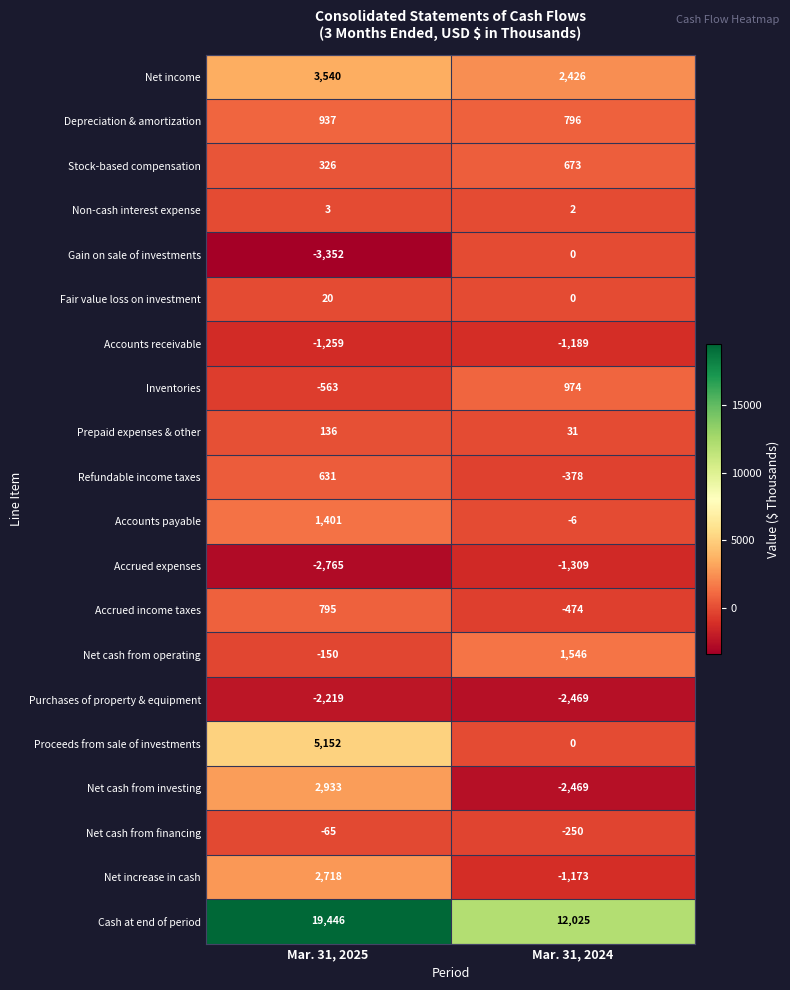

How many data points in Inventories are less than 974?

1